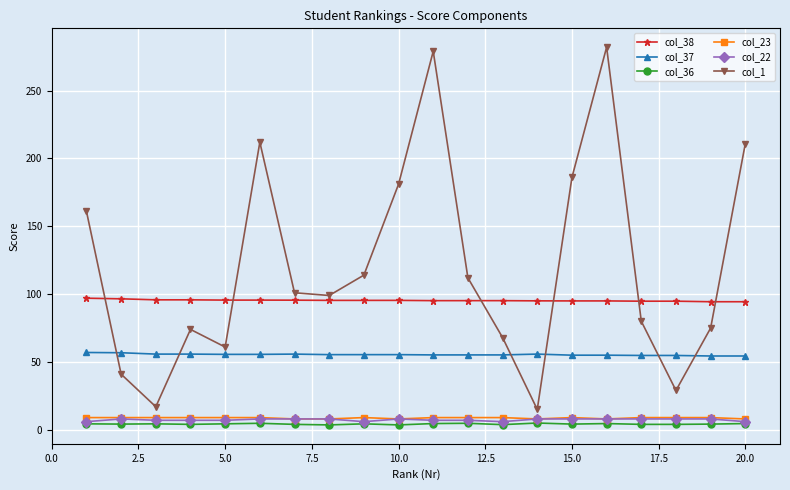

True or false: col_23 has more than 0 points higher than both neighbors.

True